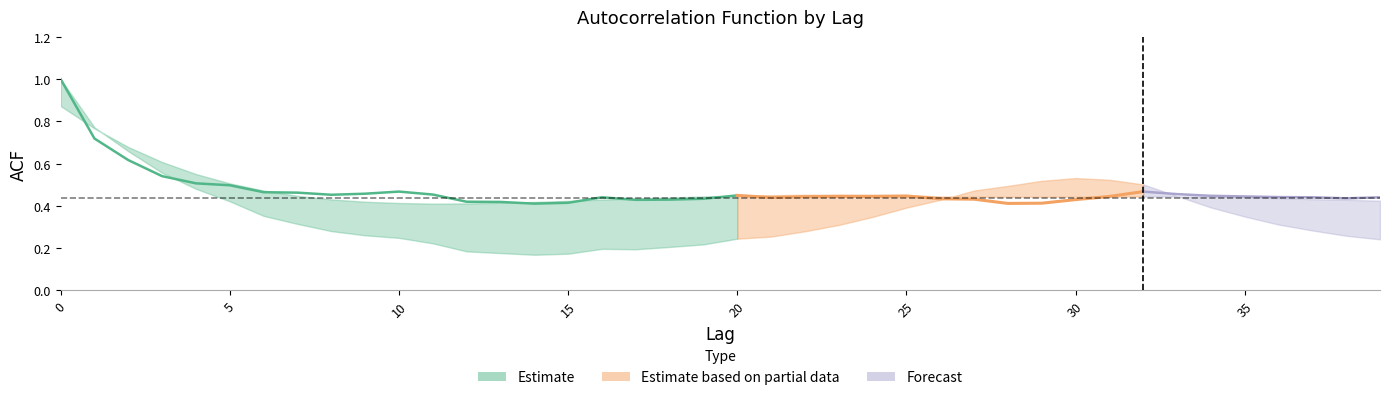

Which category has the lowest value in the acf_li series?

14